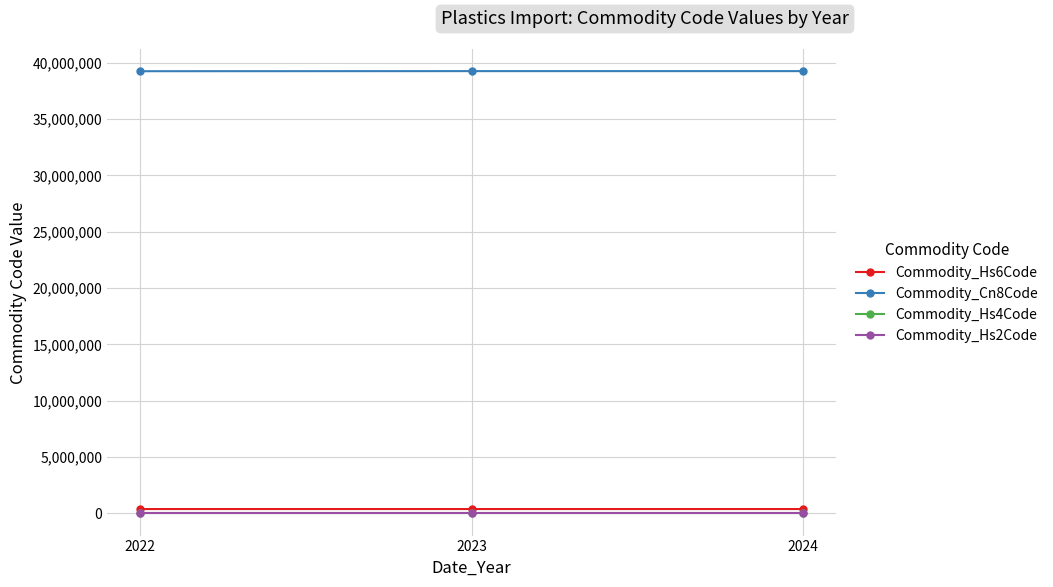

What is the maximum value shown in the chart?

39249000